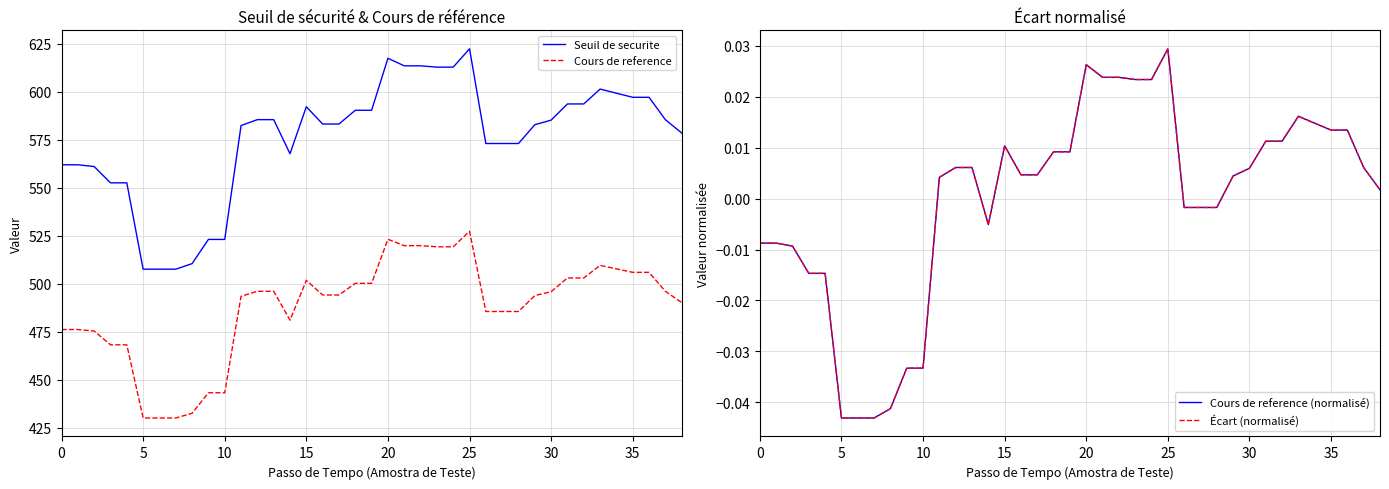

What is the label of the 29th point from the left?

28